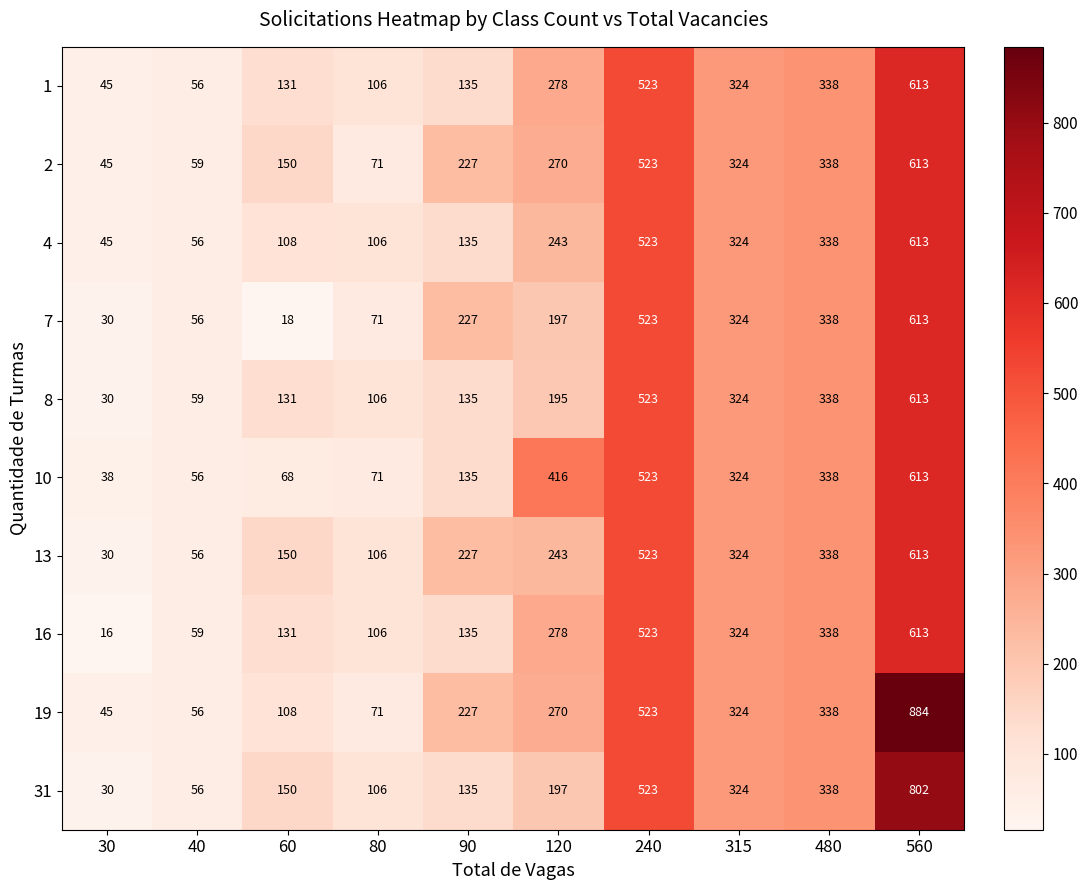

At which label is 8 closest to 321?

315